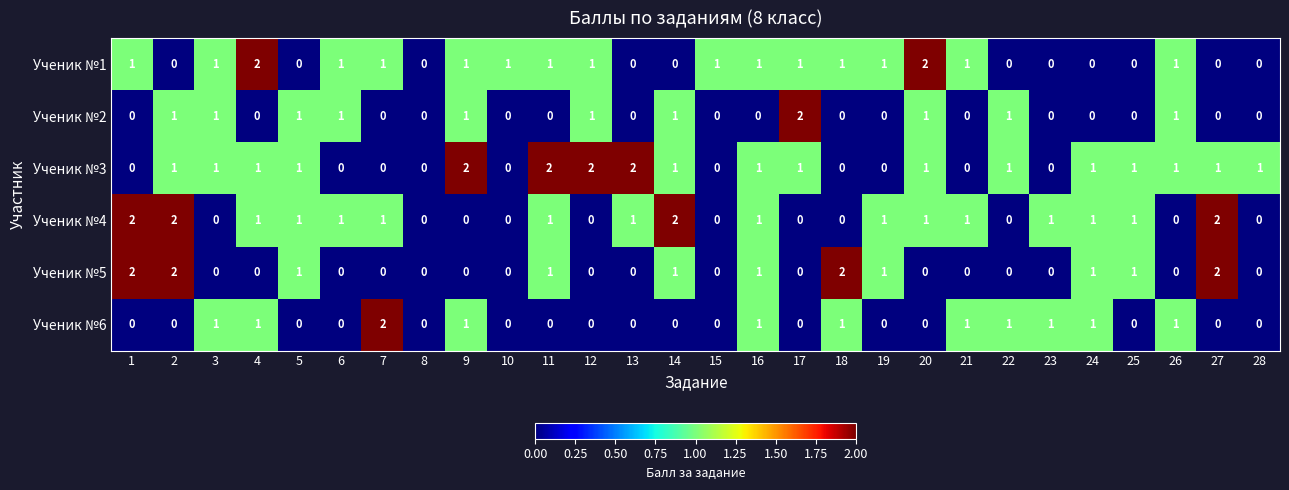

What is the sum of all Ученик №6 values?

12